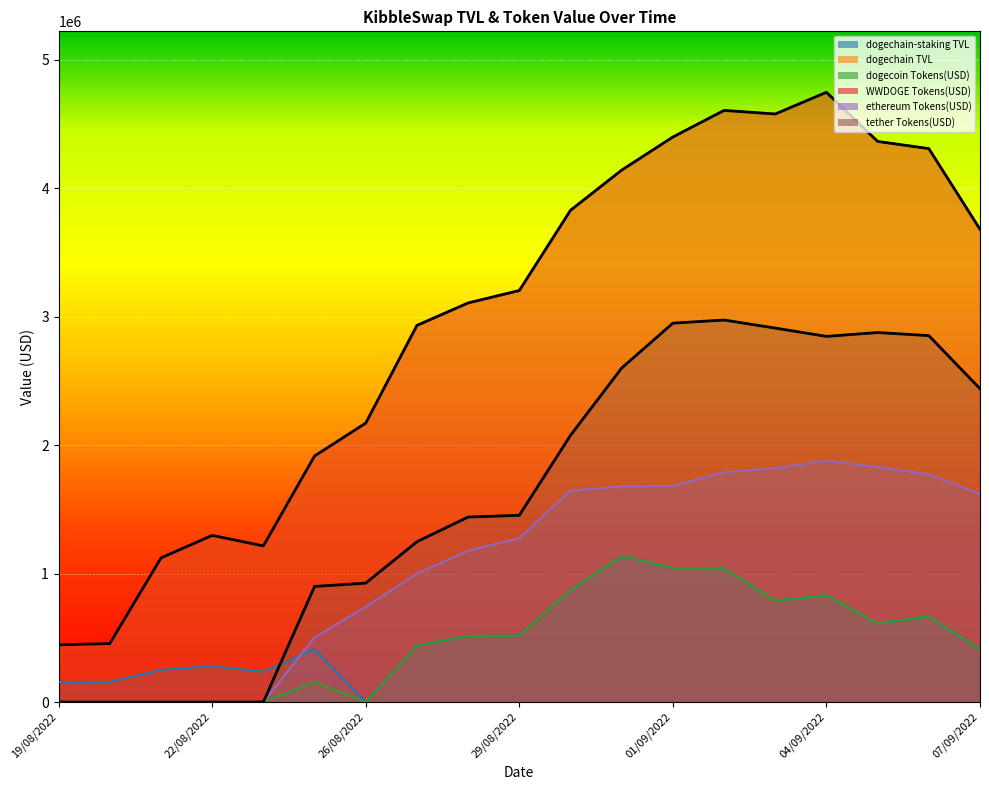

Which category has the highest value in the dogechain TVL series?

04/09/2022